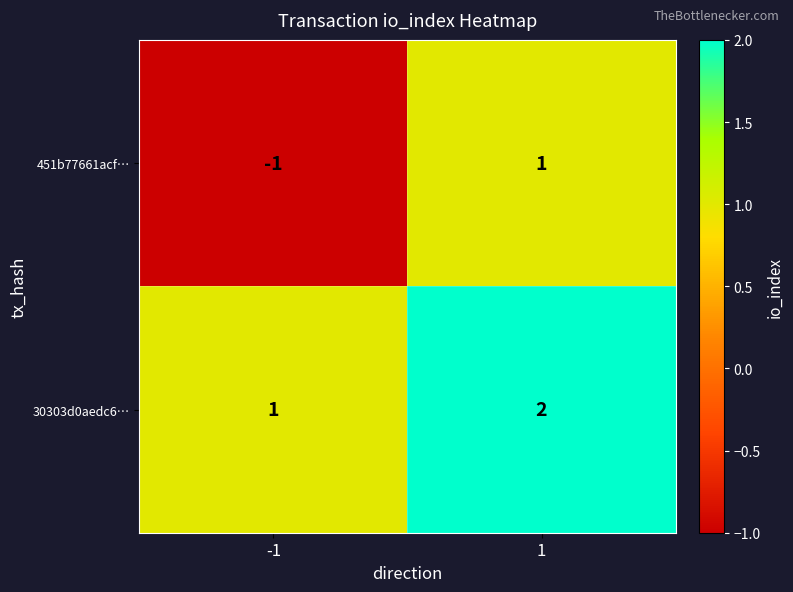

The value of 30303d0aedc6… at 1 is 1. True or false?

False